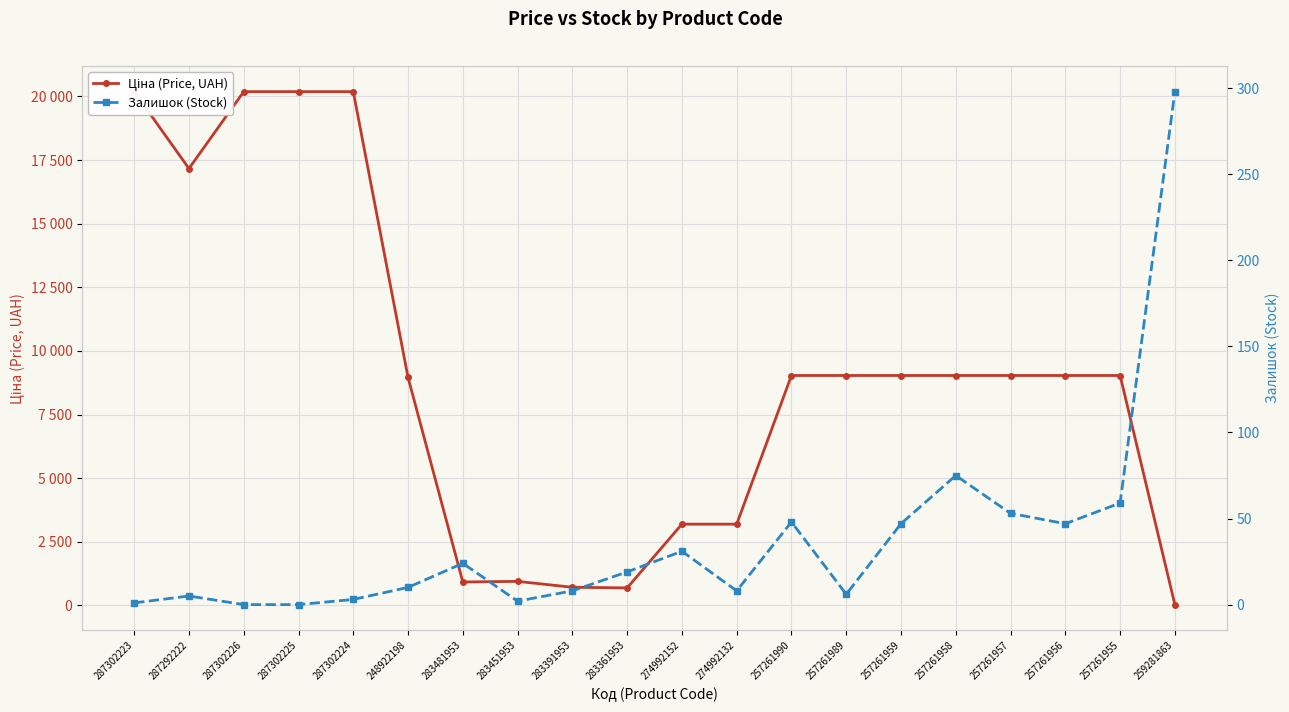

Which label corresponds to the smallest value in the chart?

287302226